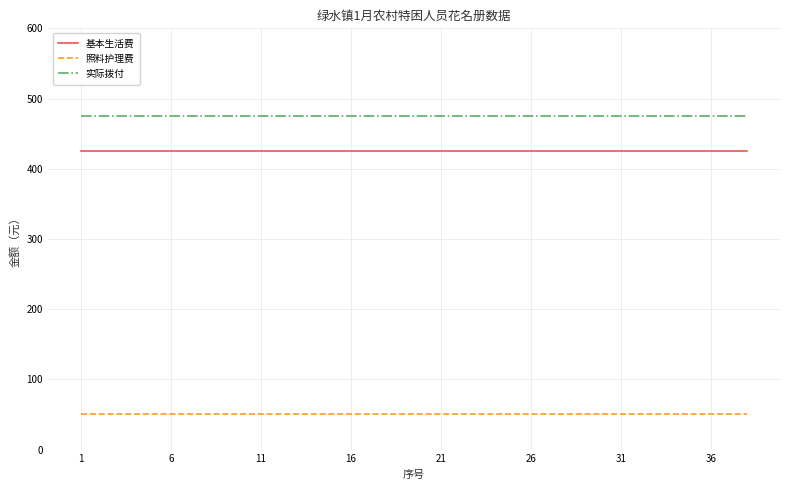

How many lines are shown in the chart?

3